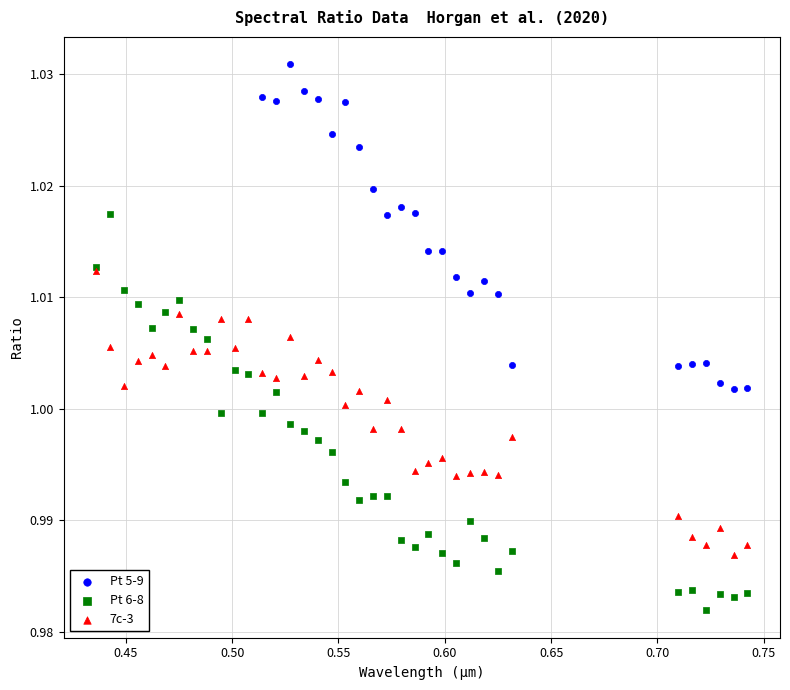

Which series contains the highest Y value?

Pt 5-9